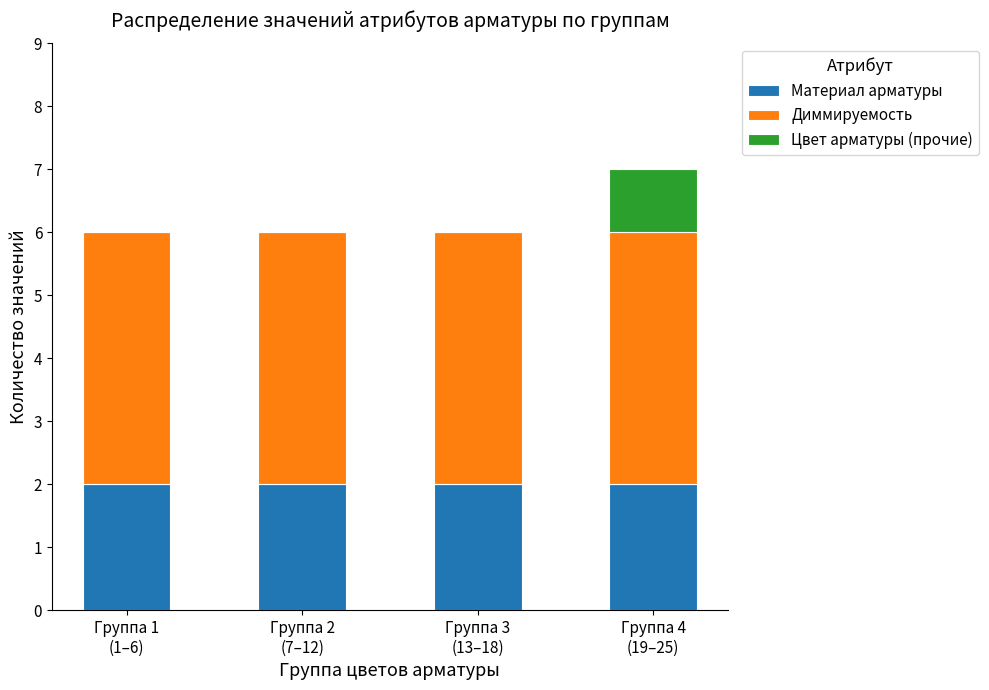

What is the sum of all Материал арматуры values?

8